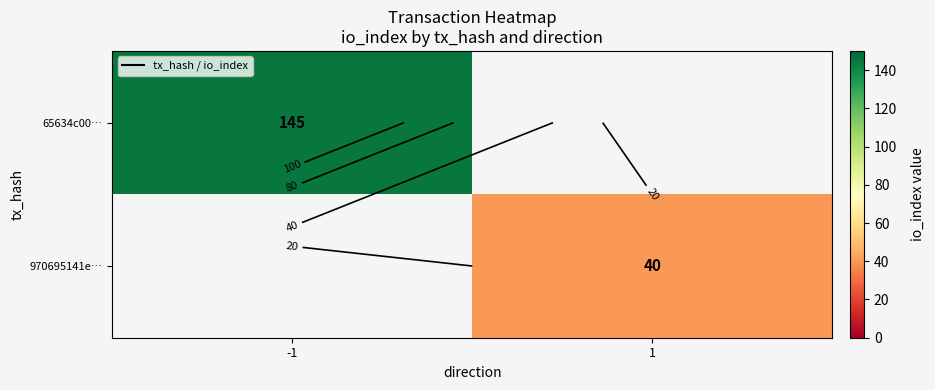

List the series in order of their overall mean, highest first.

65634c00…, 970695141e…